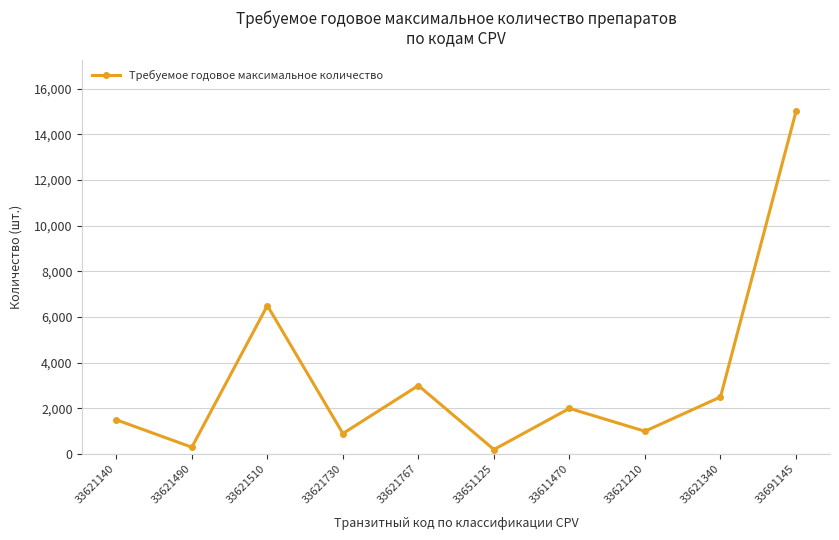

At which label is the value closest to 7600?

33621510